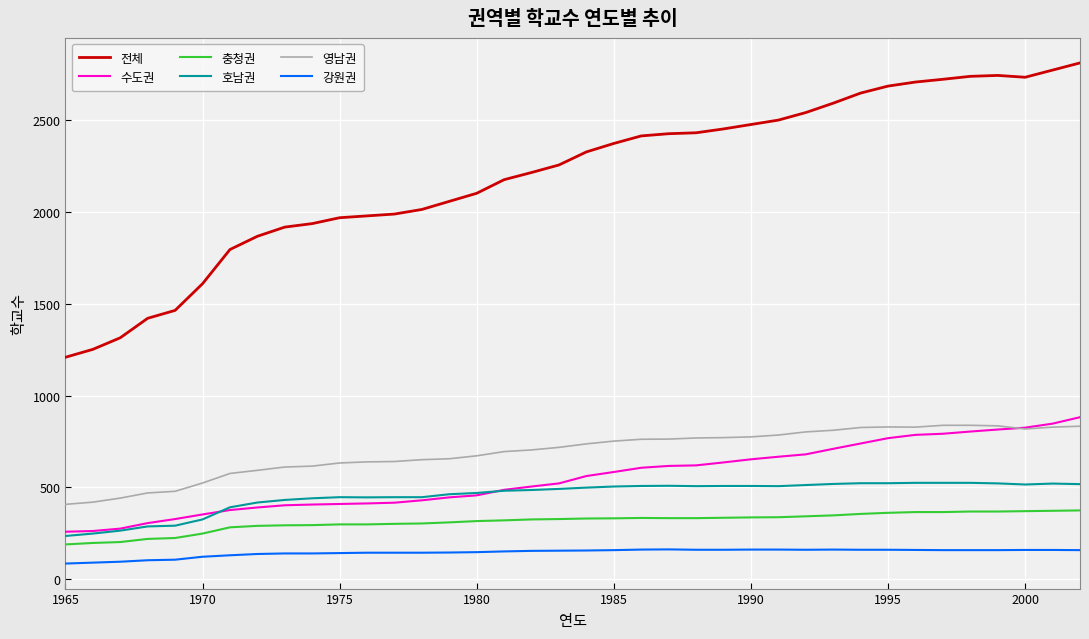

Is this an area chart (filled region under the line)?

No